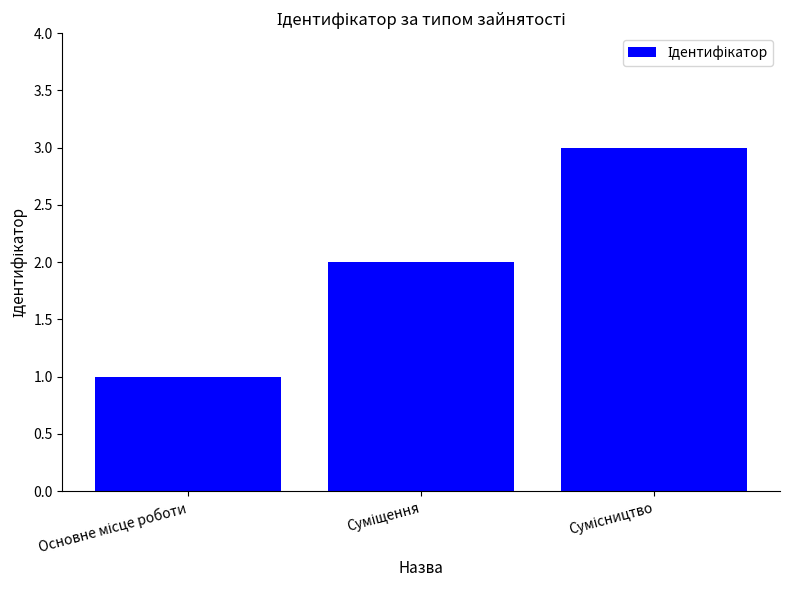

What is the sum of all values?

6